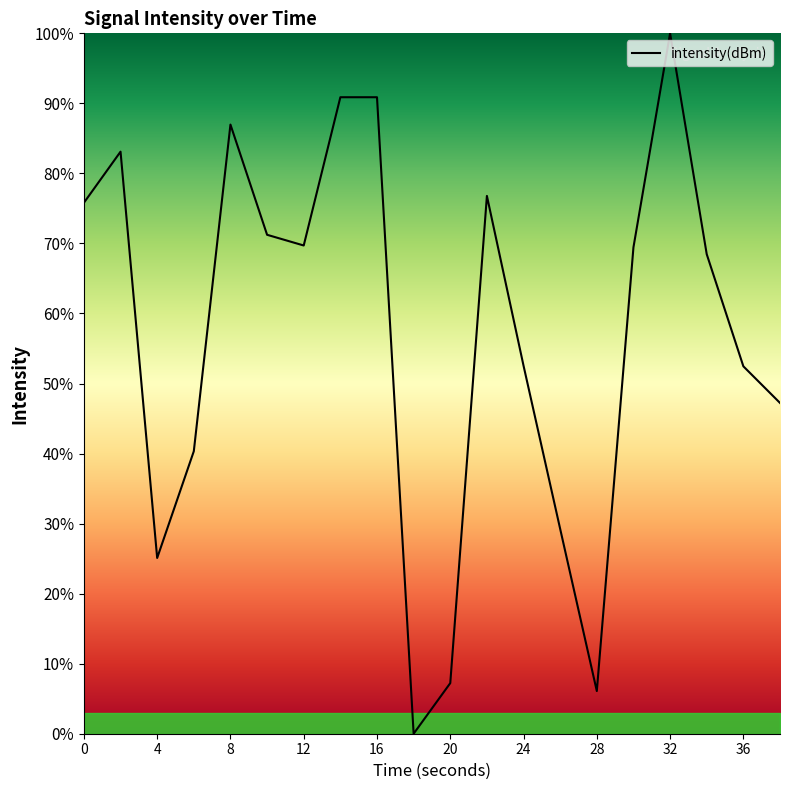

What is the difference between the maximum and minimum values?

100.0